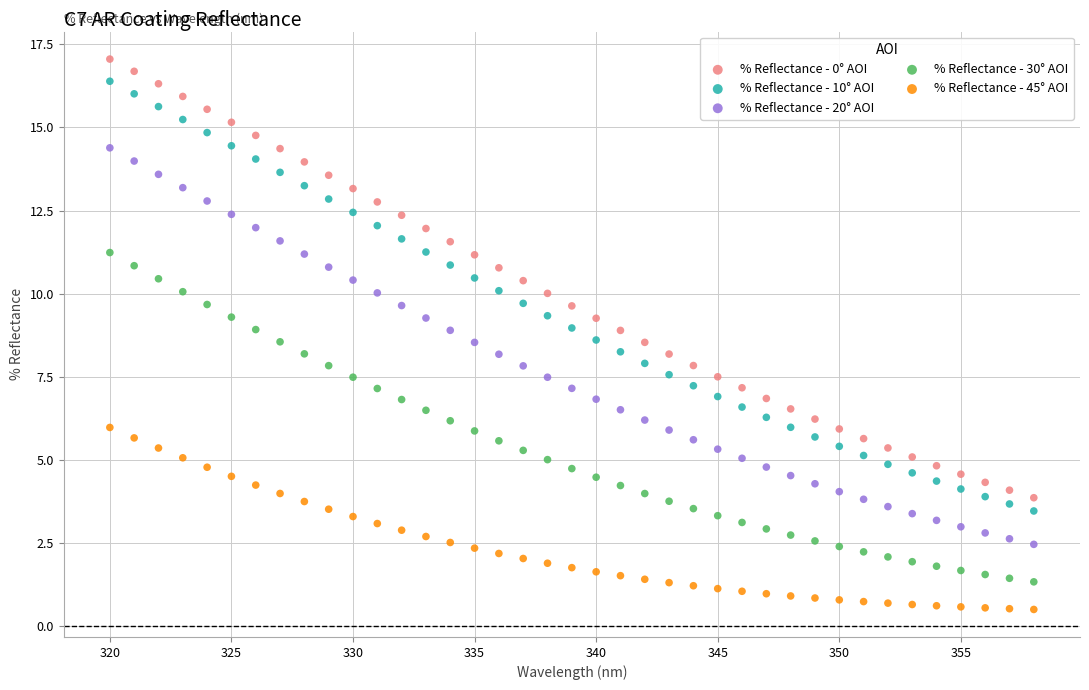

Which series has the widest spread of Y values?

% Reflectance - 0° AOI